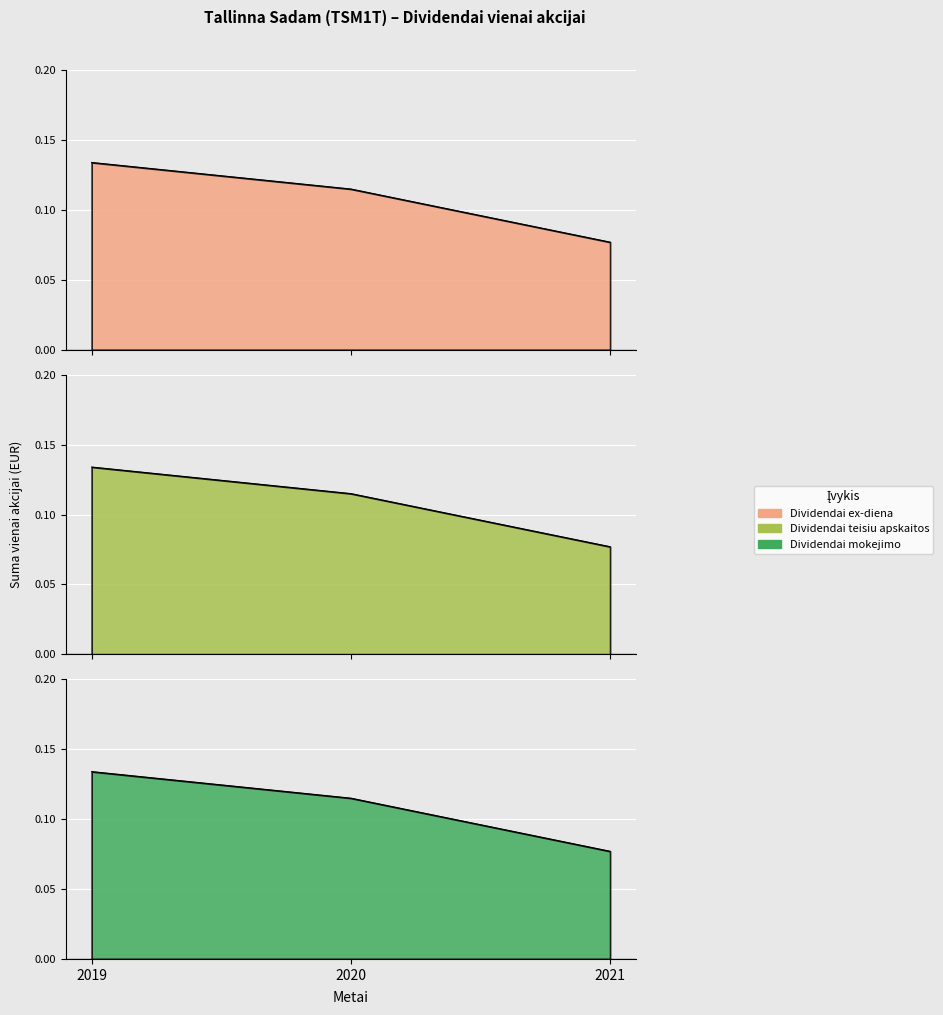

What are all the series names shown in the legend?

Dividendai ex-diena, Dividendai teisiu apskaitos, Dividendai mokejimo